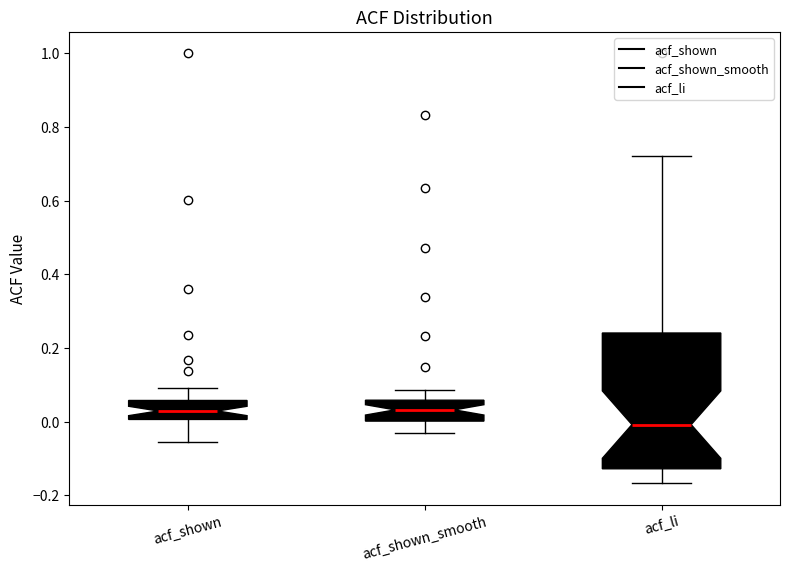

Which box is the tallest, from its lower edge to its upper edge?

acf_li